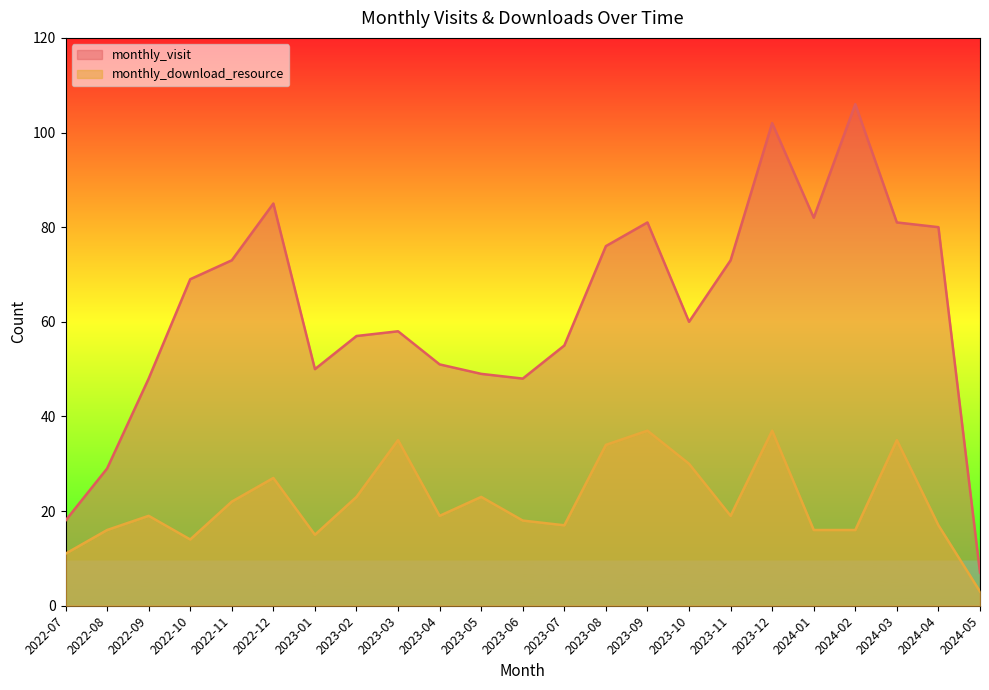

How many lines are shown in the chart?

2